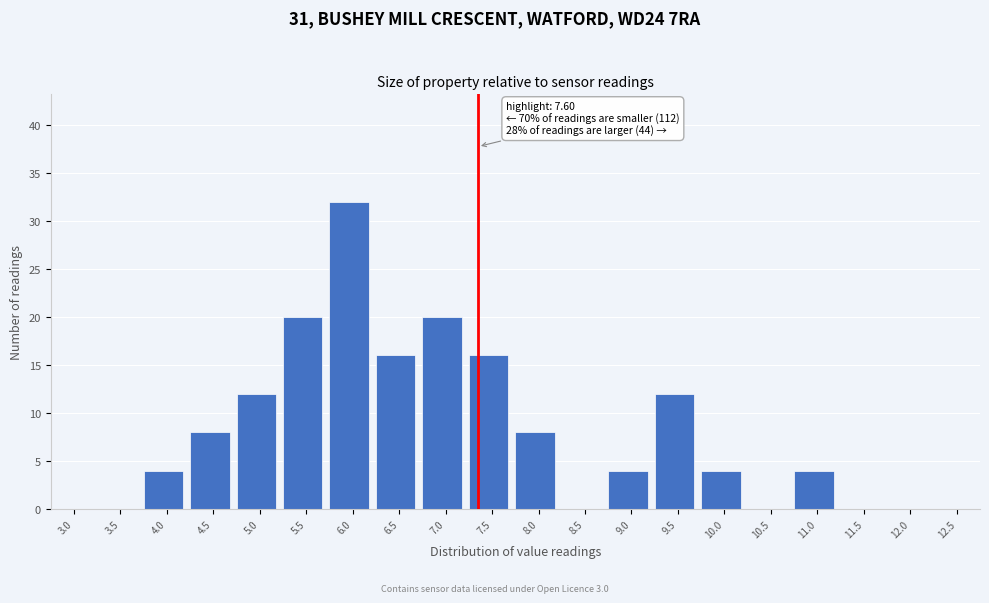

Reading left to right, what are all the values shown in this chart?

3.0=0	3.5=0	4.0=4	4.5=8	5.0=12	5.5=20	6.0=32	6.5=16	7.0=20	7.5=16	8.0=8	8.5=0	9.0=4	9.5=12	10.0=4	10.5=0	11.0=4	11.5=0	12.0=0	12.5=0